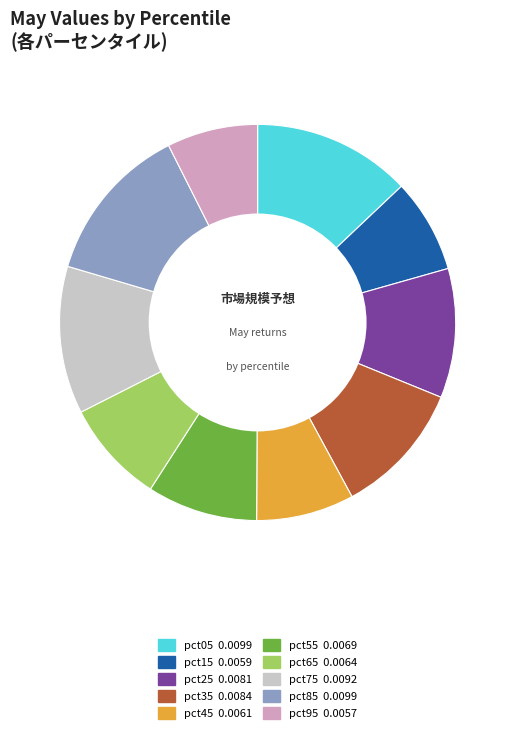

True or false: pct25 accounts for 11% of the total.

True